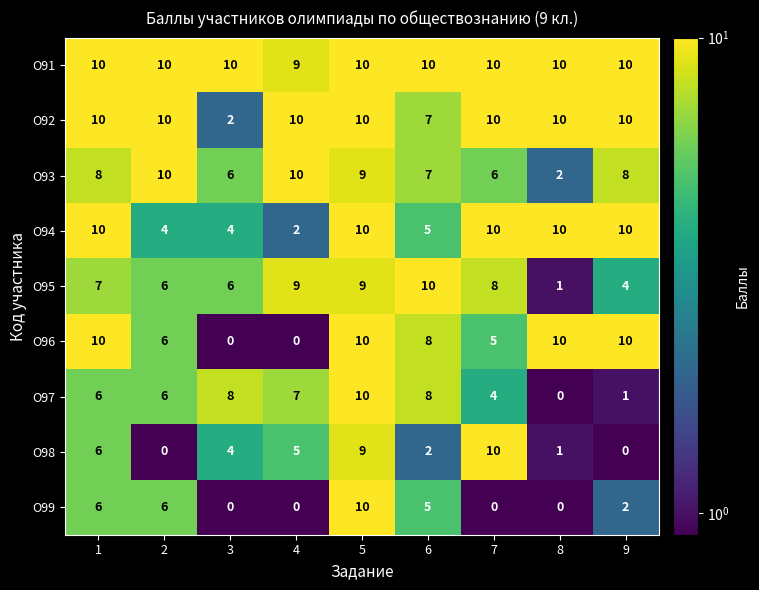

Which series changed the most between 7 and 8?

О98